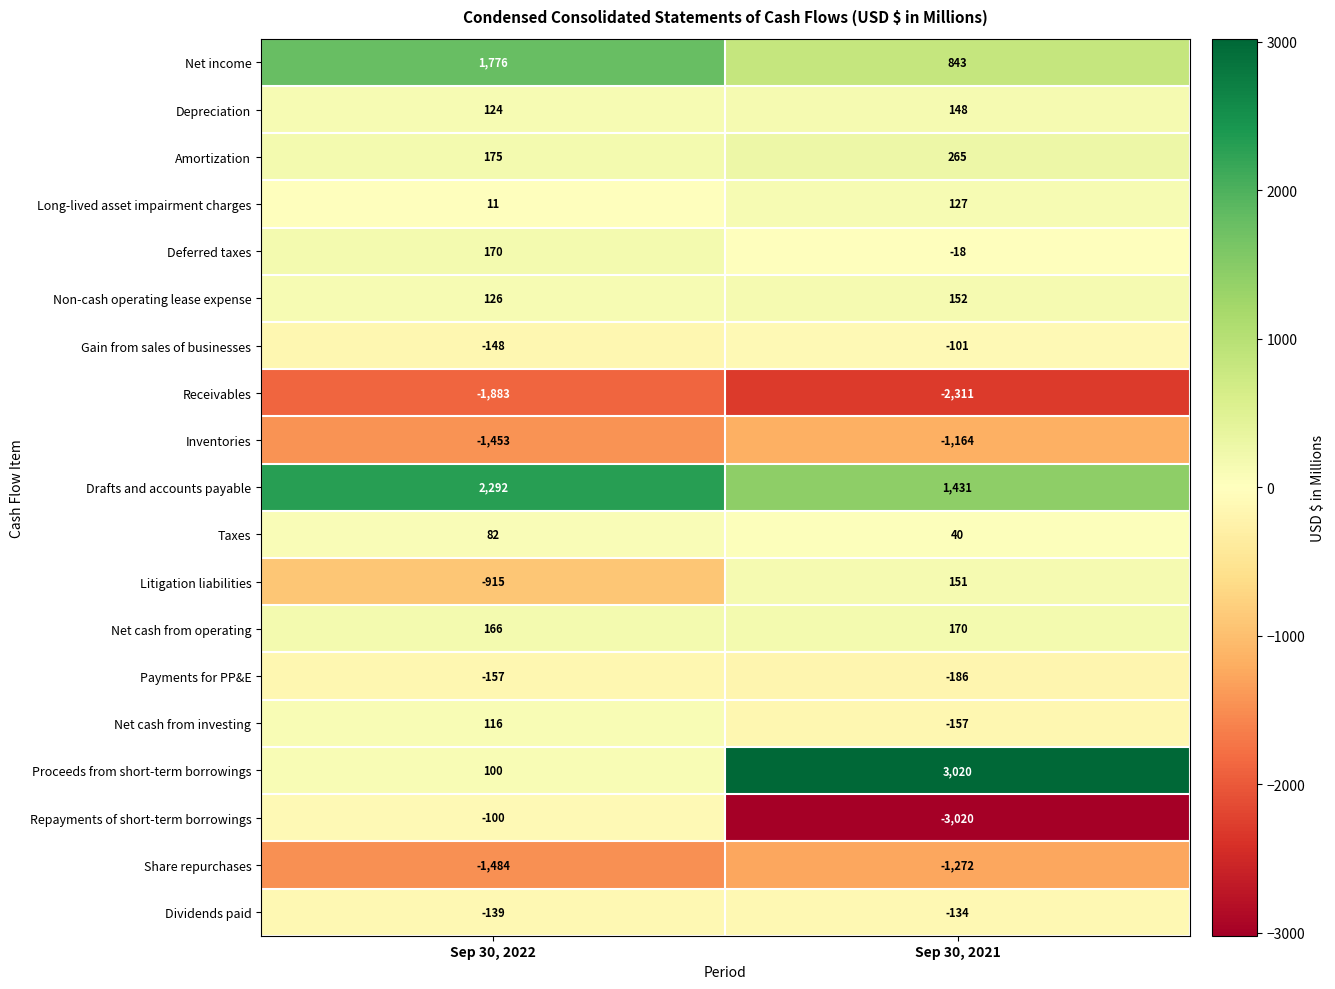

At which category does the chart reach its peak across all series?

Sep 30, 2021